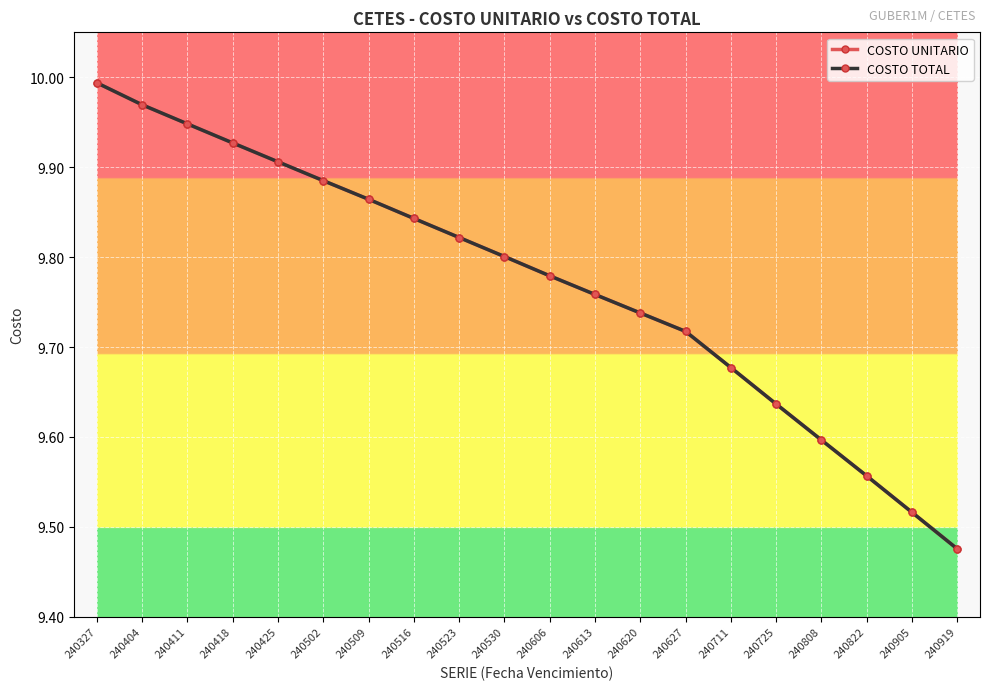

What is the difference between the maximum and minimum values in the COSTO UNITARIO series?

0.5